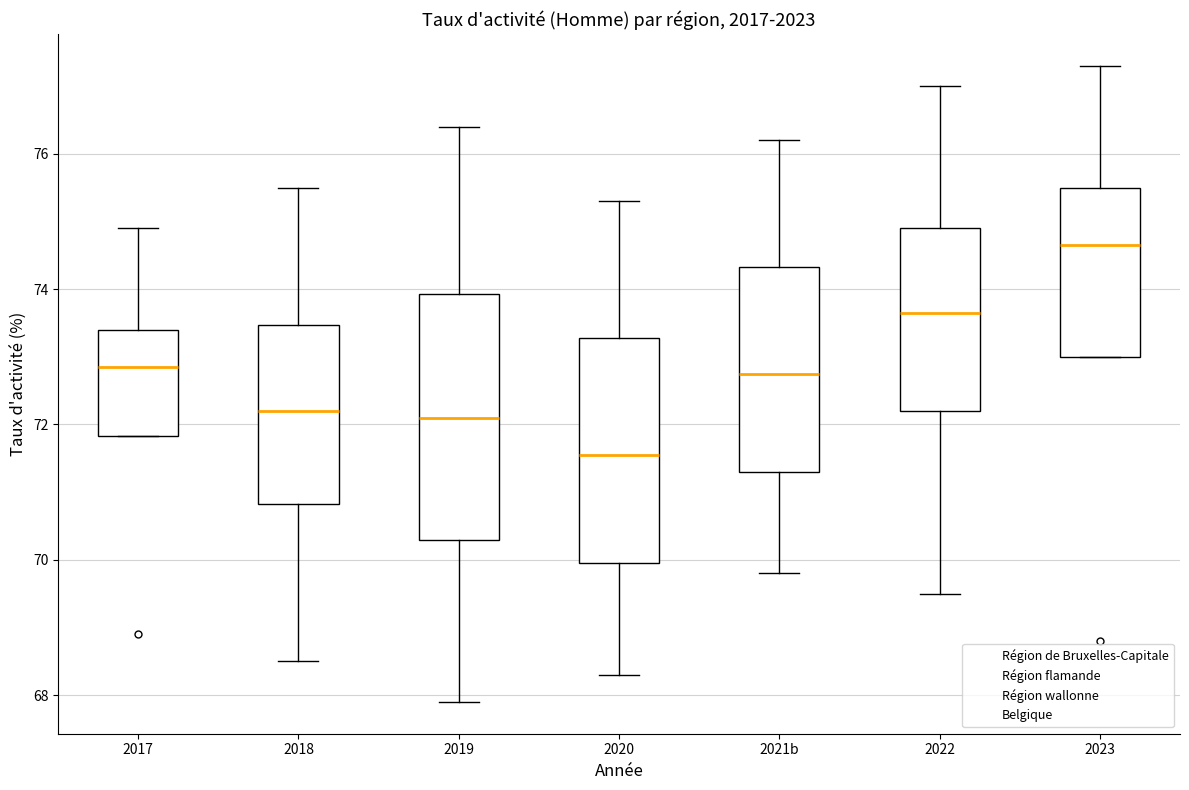

Comparing the boxes themselves (not the whiskers), which one is the tallest?

2019